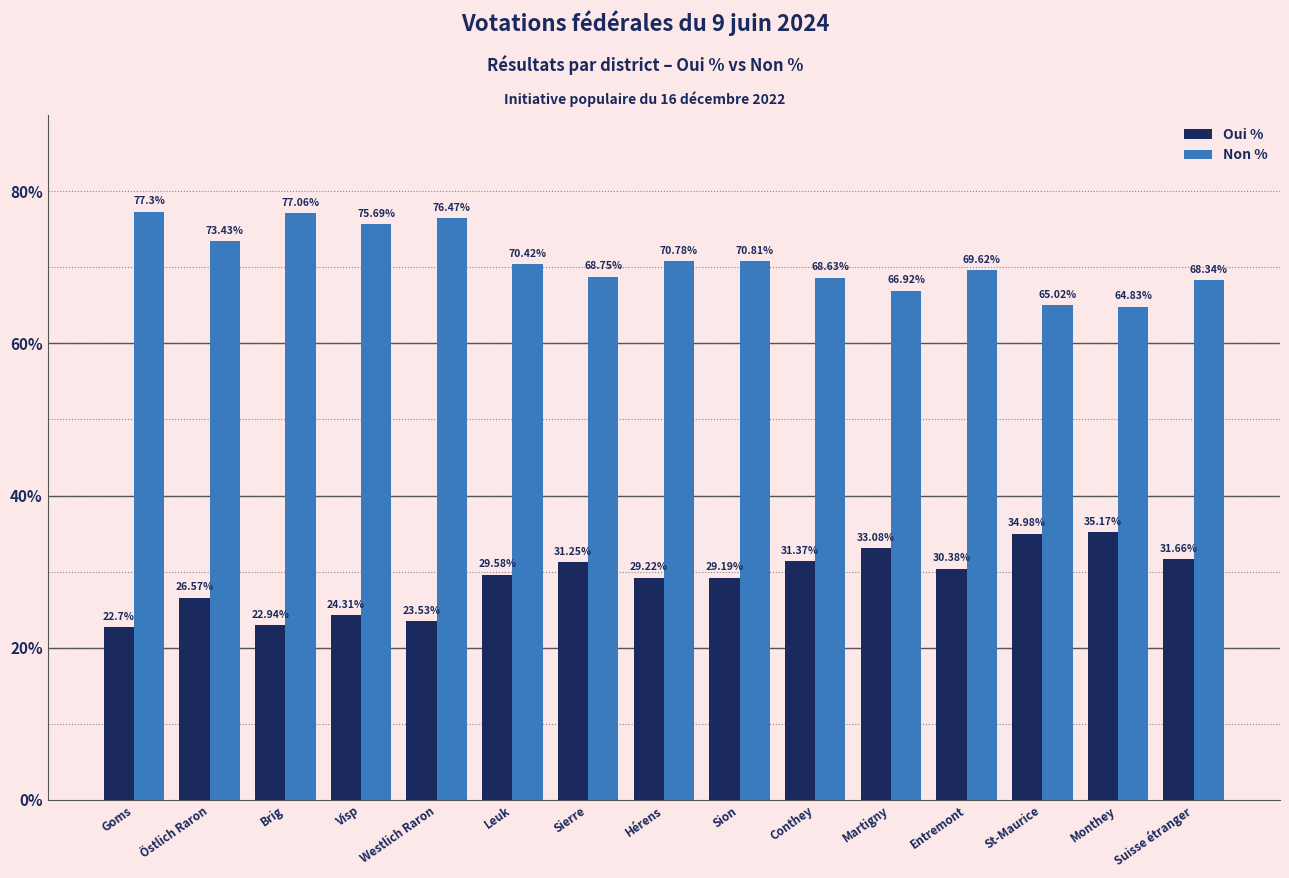

What are all the series names shown in the legend?

Oui %, Non %